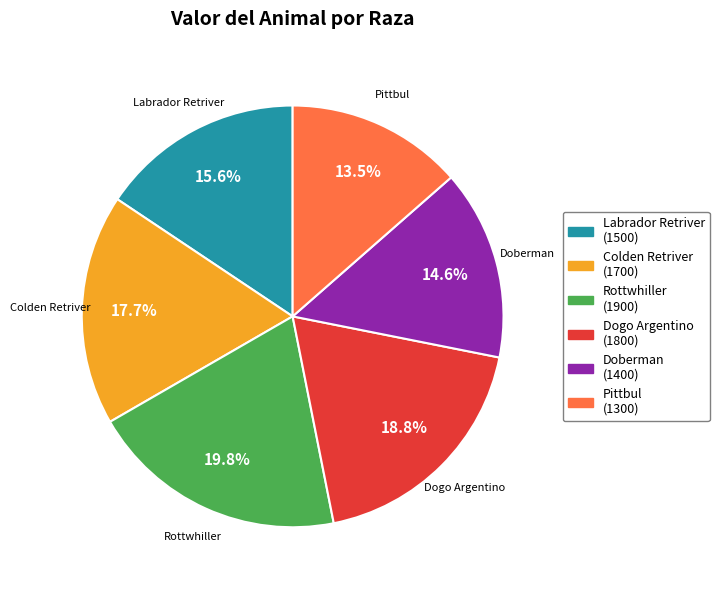

True or false: Dogo Argentino accounts for 8% of the total.

False